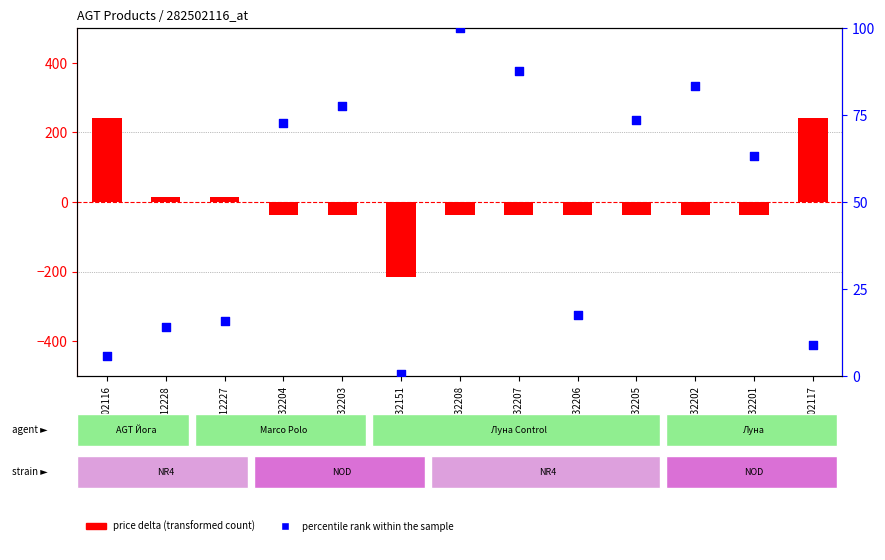

Which series contains the lowest Y value?

price delta